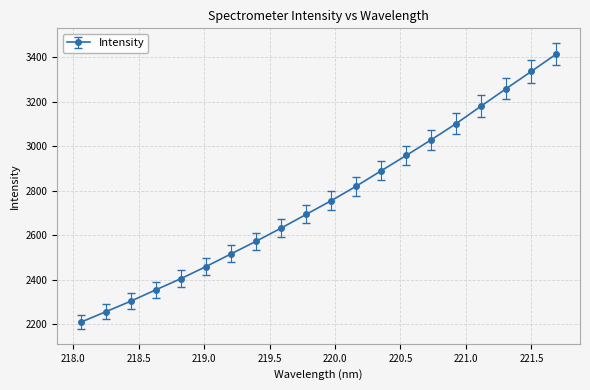

What is the difference between the maximum and minimum values?

1205.2